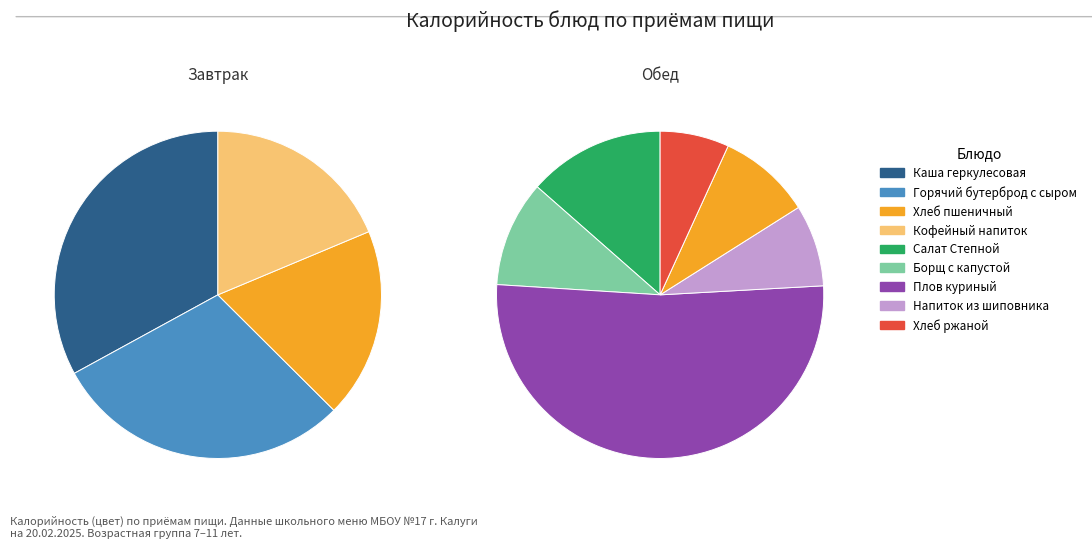

What is the change in value from Салат Степной to Плов куриный?

+293.6